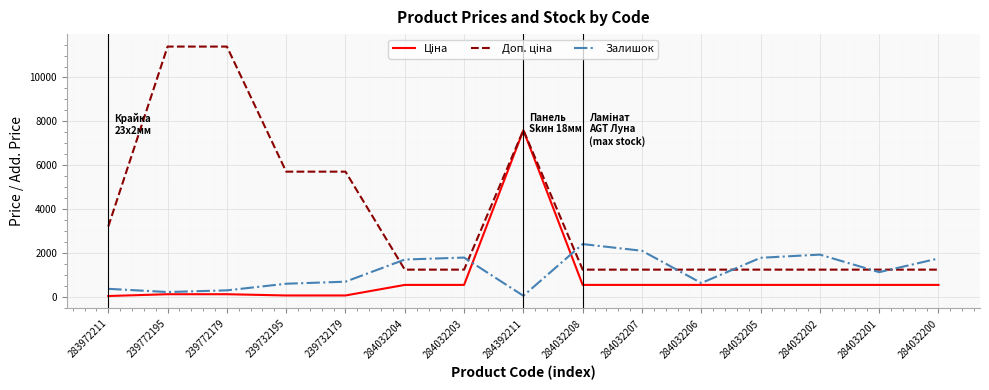

What value does the Залишок series have at 284032205?

1776.0